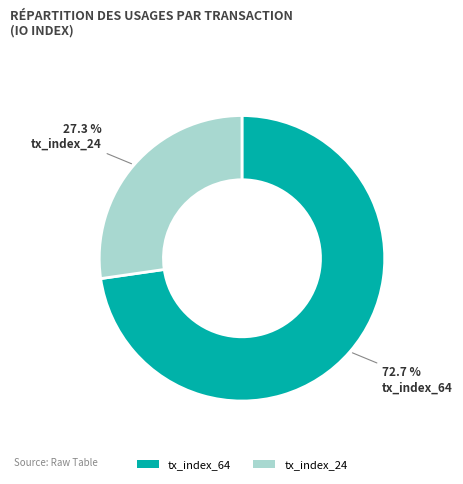

To the nearest percent, what is the combined percentage of tx_index_64 and tx_index_24?

100%